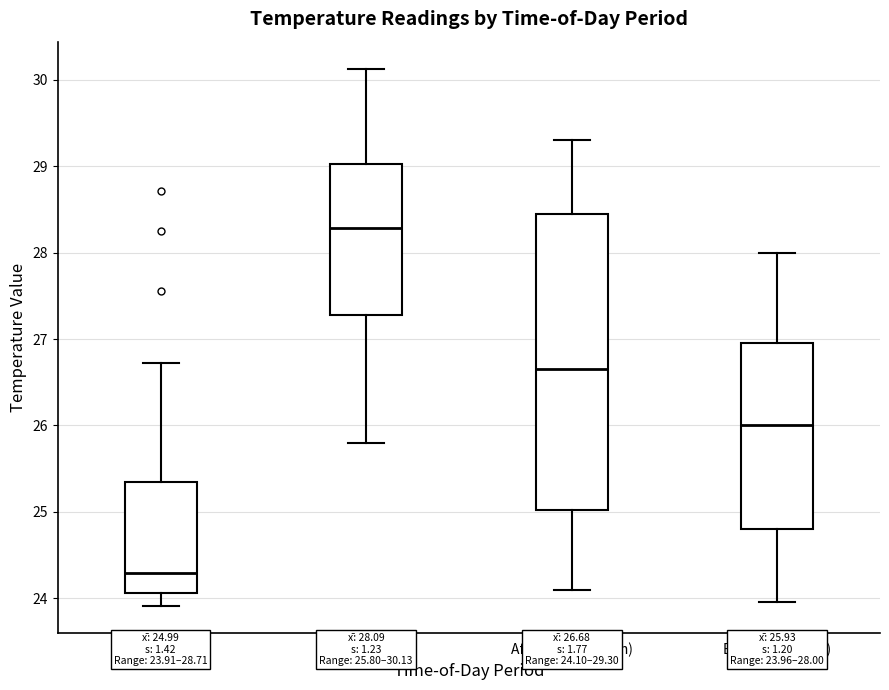

Comparing the boxes themselves (not the whiskers), which one is the tallest?

Afternoon (12-18h)